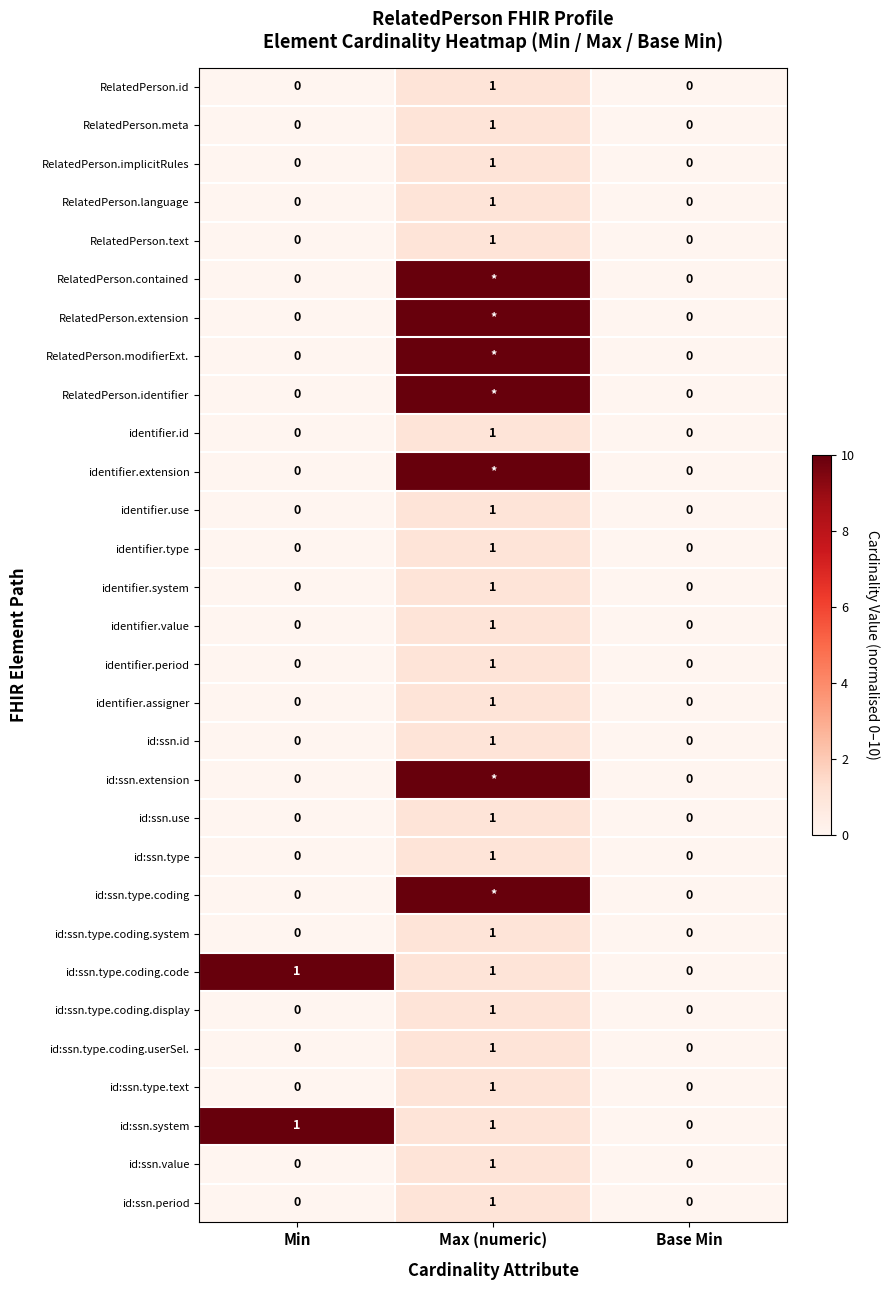

At which label does id:ssn.use reach its peak?

Max (numeric)